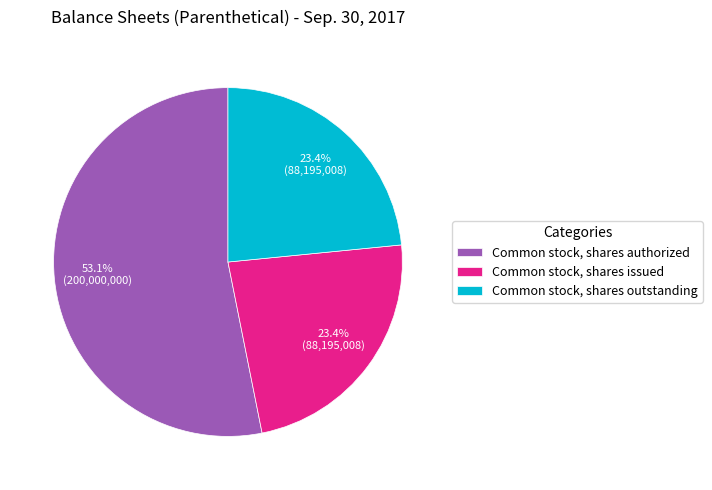

Is Common stock, shares outstanding the majority of the pie?

No